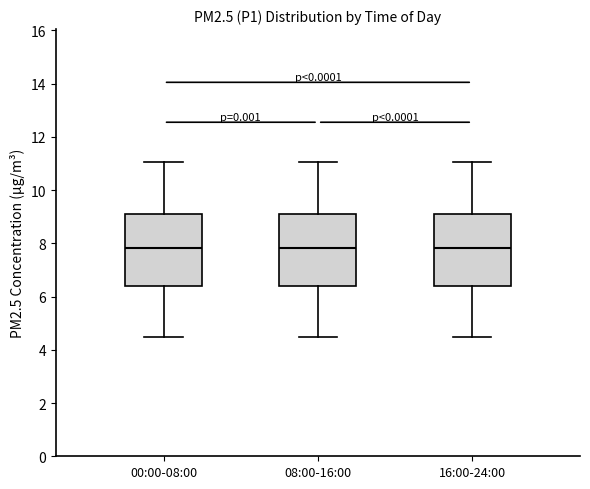

Reading left to right, read every box against the y-axis: the position of its median line, the range the box covers, and the ends of its whiskers. The values are not printed on the chart, so give them approximately, as read against the axis.

00:00-08:00: median 7.8, box 6.4 to 9.2, whiskers 4.6 to 11.0
08:00-16:00: median 7.8, box 6.4 to 9.2, whiskers 4.6 to 11.0
16:00-24:00: median 7.8, box 6.4 to 9.2, whiskers 4.6 to 11.0